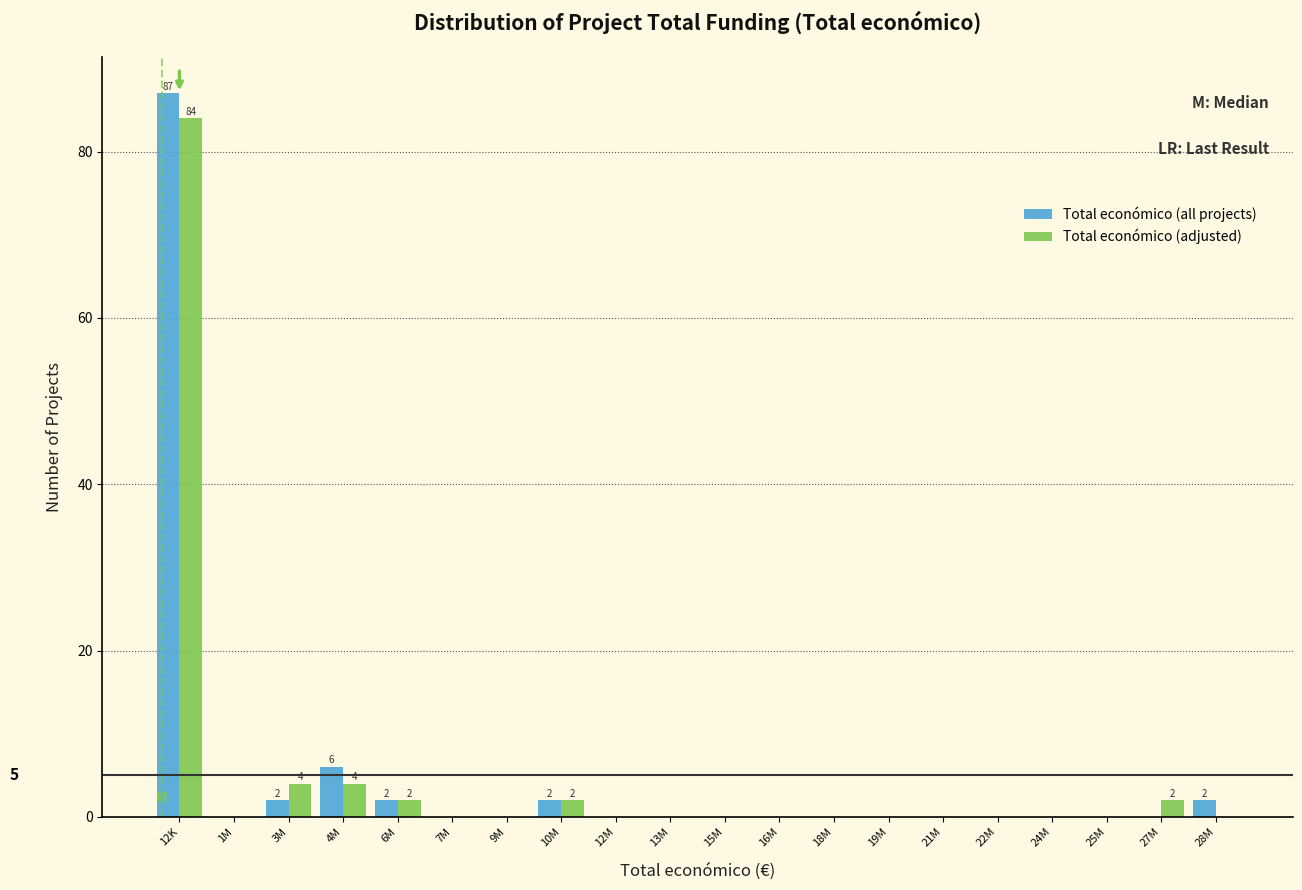

True or false: Total económico (adjusted) has a value of -52 at 25M.

False